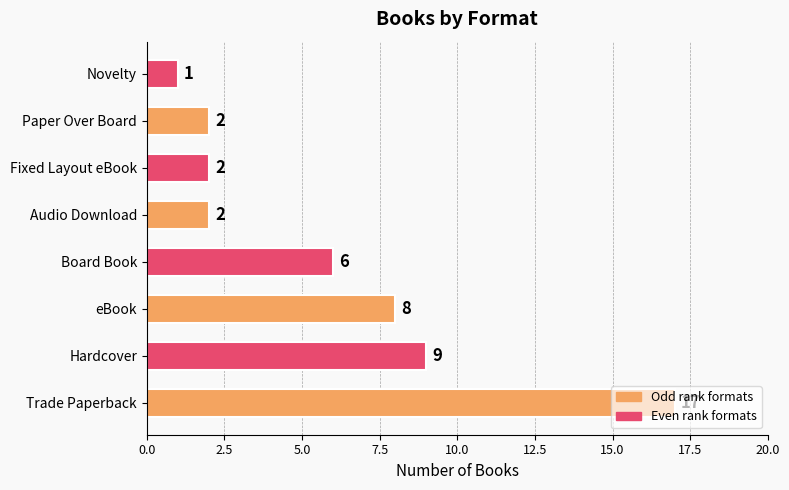

How many distinct data groups are displayed?

1